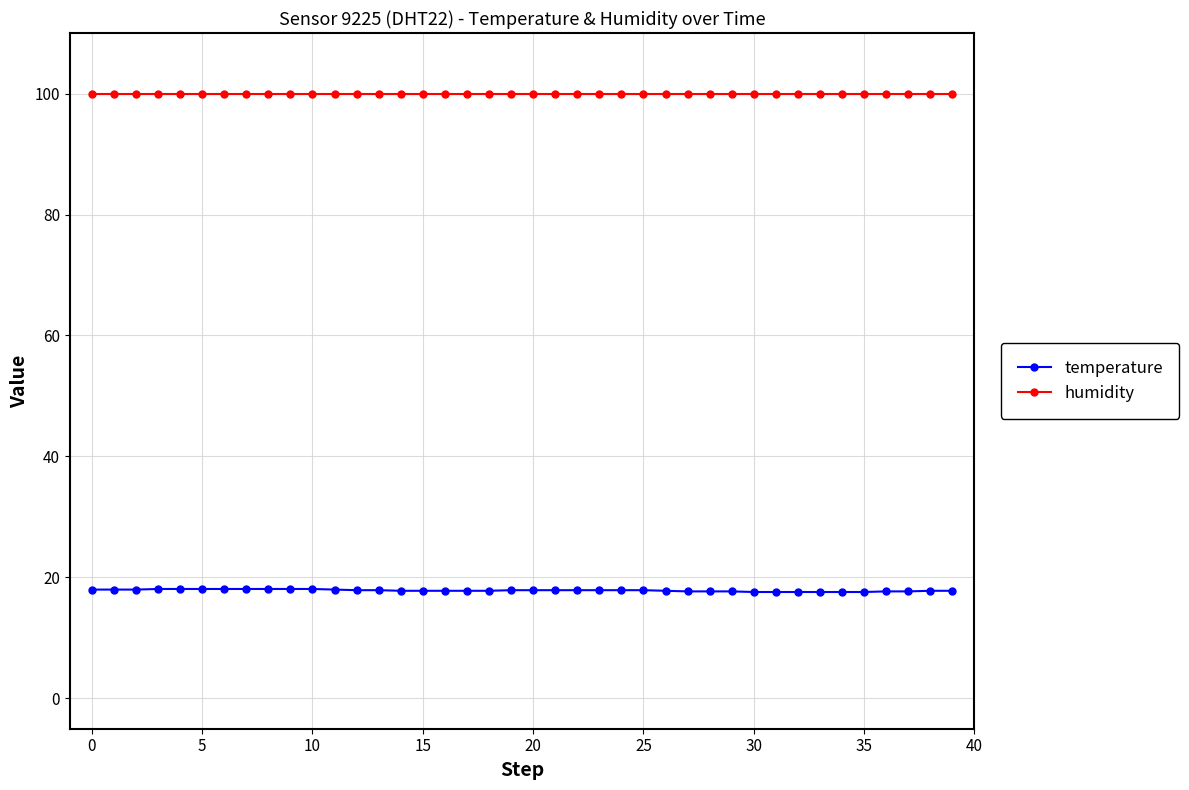

What is the value of the temperature point at the 31st from the left?

17.6